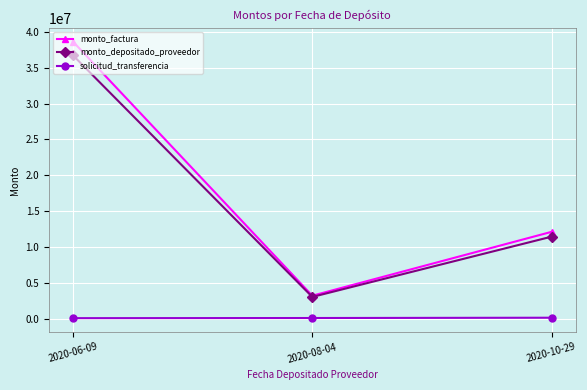

Which series has the largest total across all categories?

monto_factura